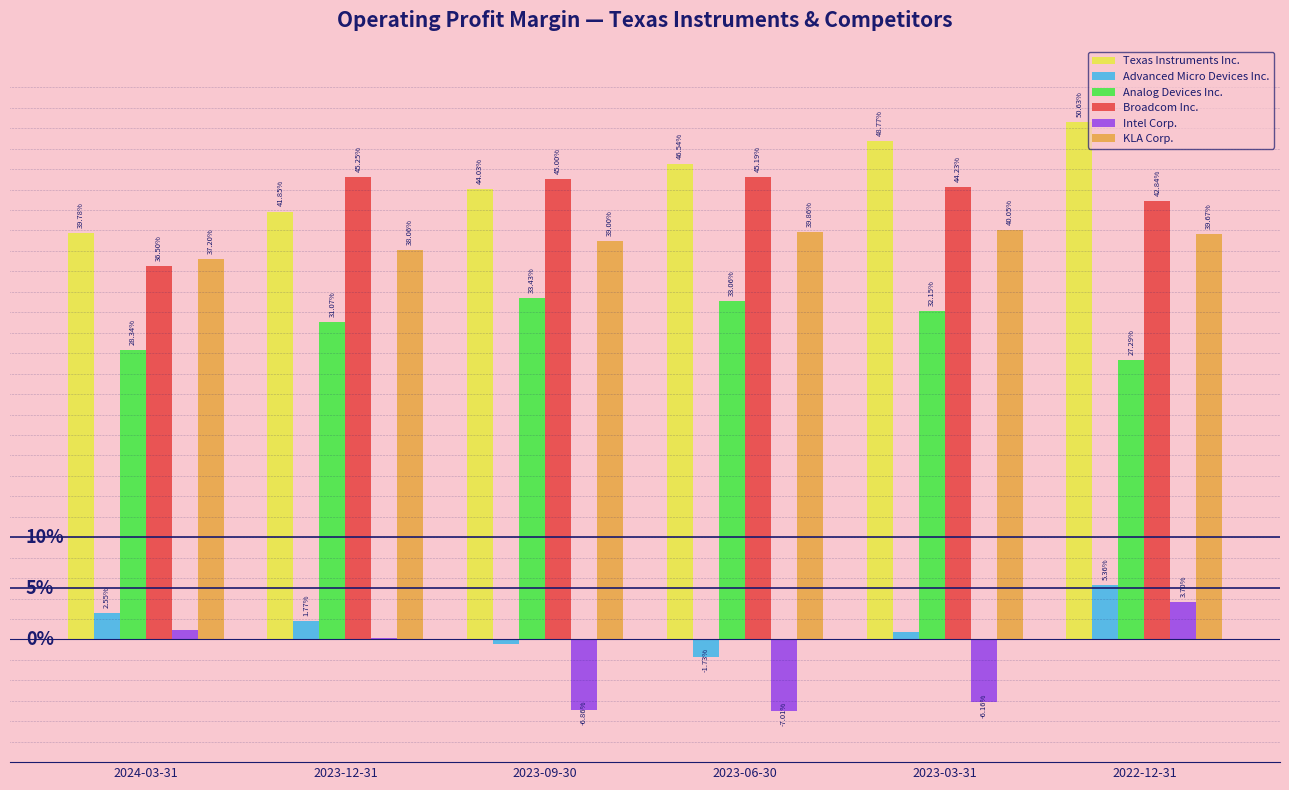

What is the total value across all series at 2023-09-30?

1.5